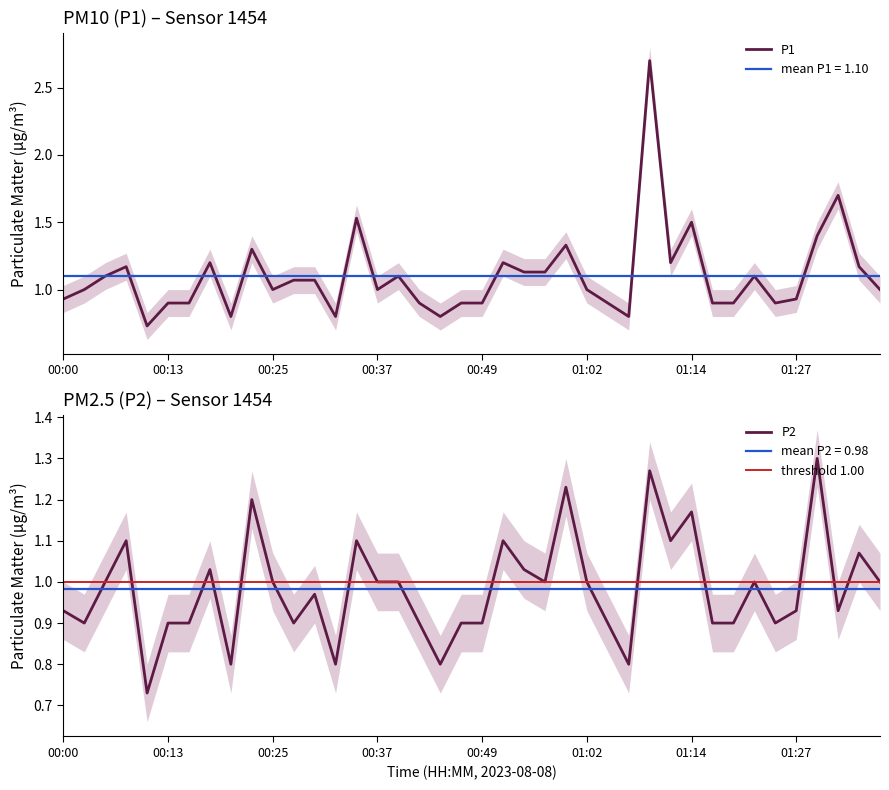

What is the value of the P2 point at the 28th from the left?

0.8